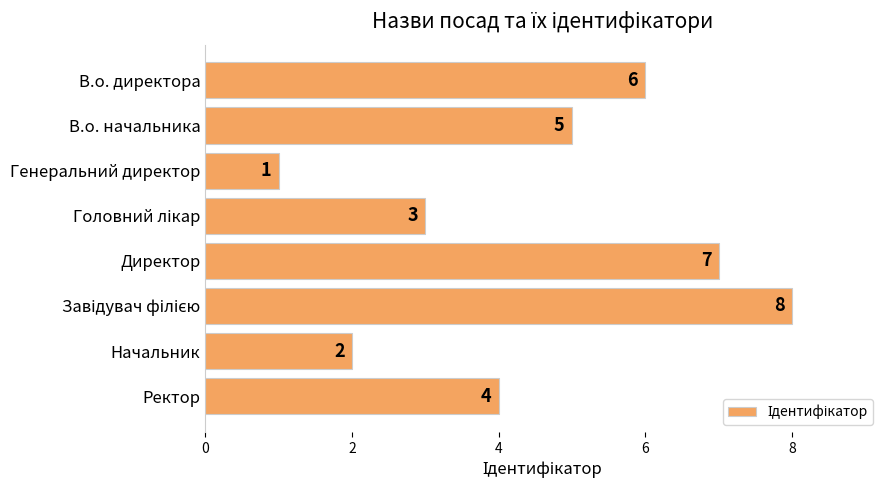

Reading top to bottom, what are all the values shown in this chart?

6	5	1	3	7	8	2	4